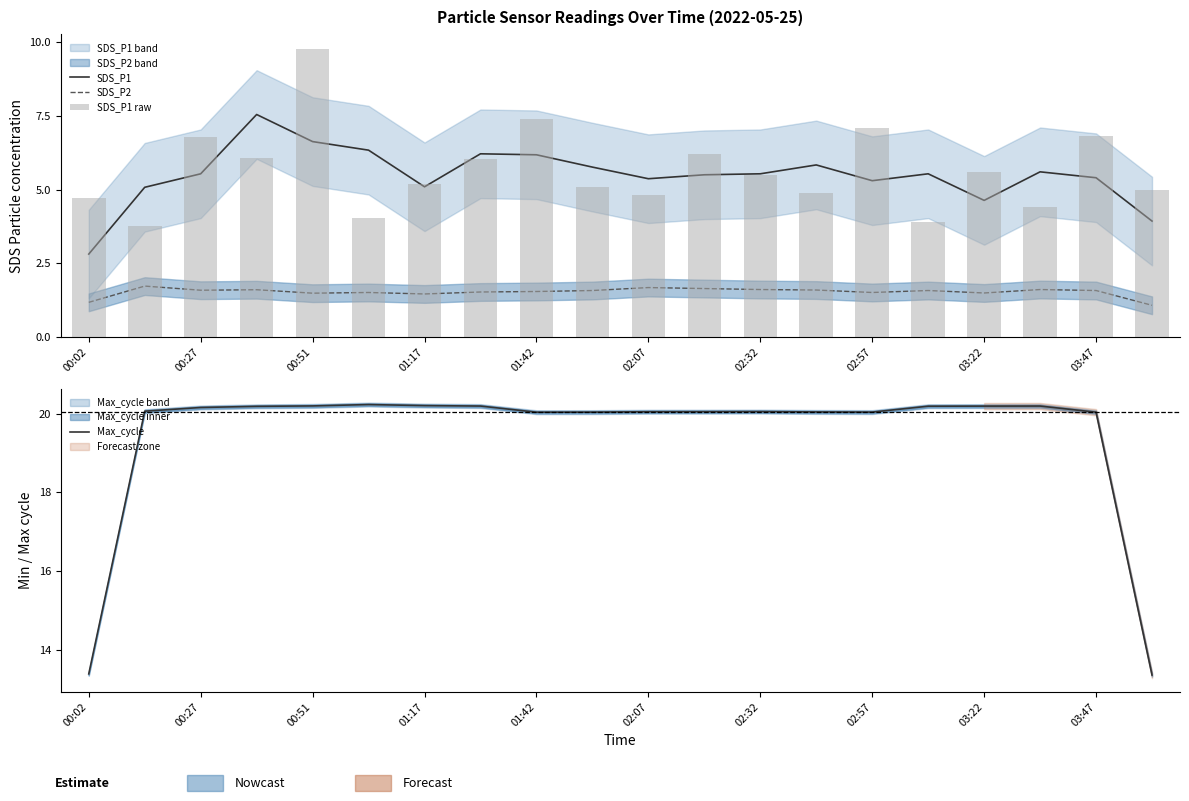

The Max_cycle series shows 35.8 at 03:47. True or false?

False